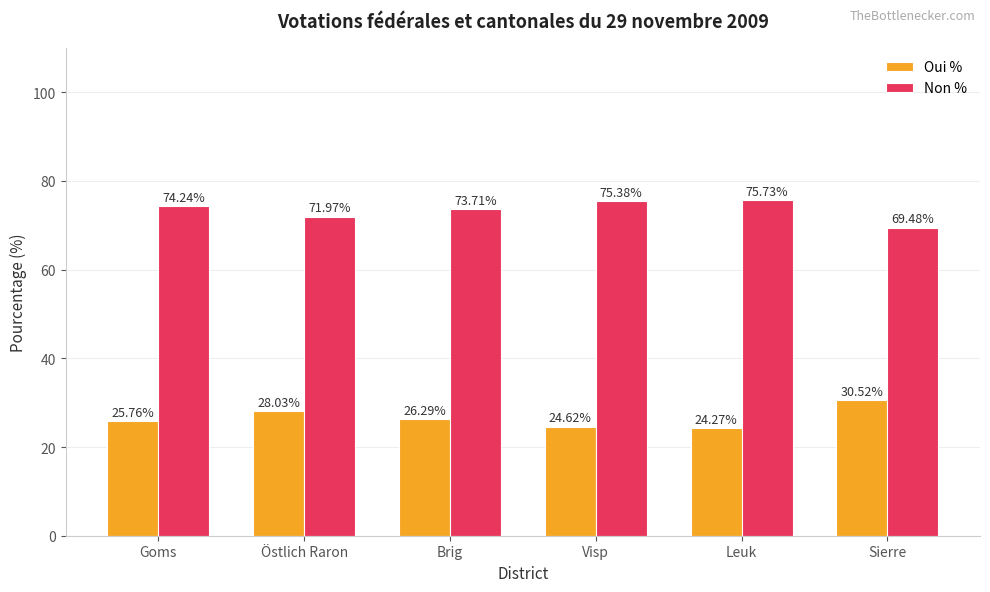

Is it true that Non % equals 123.8 at Goms?

False